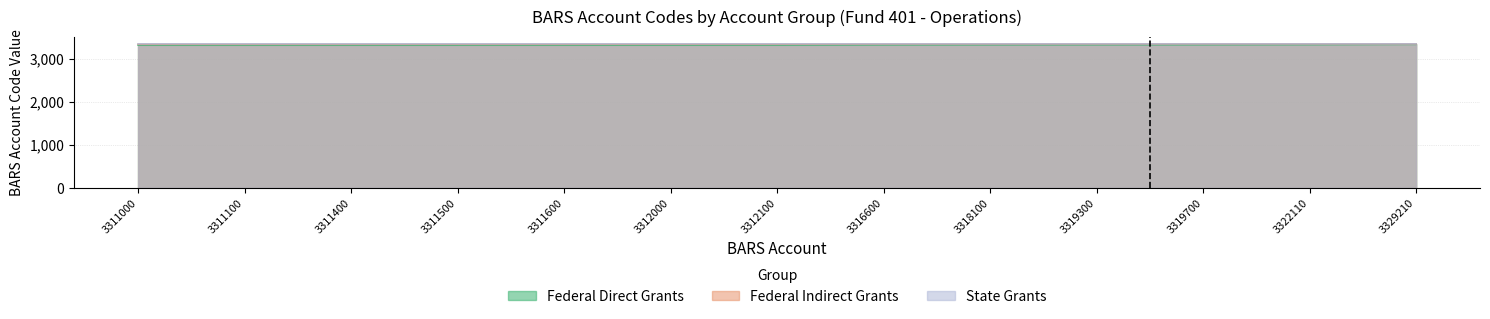

True or false: State Grants and Federal Indirect Grants cross at least once.

False